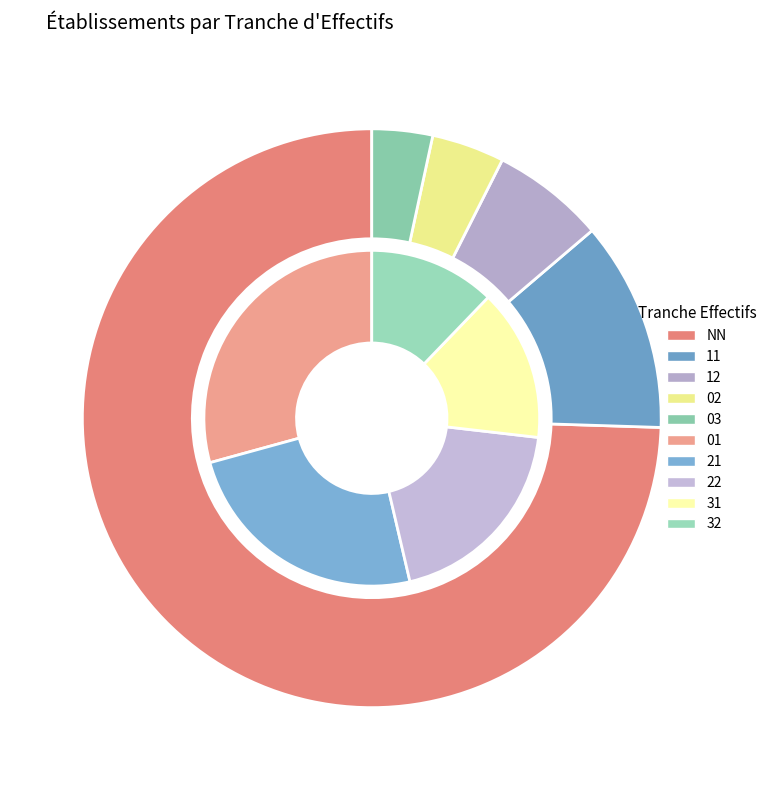

Count the number of slices in the pie.

10